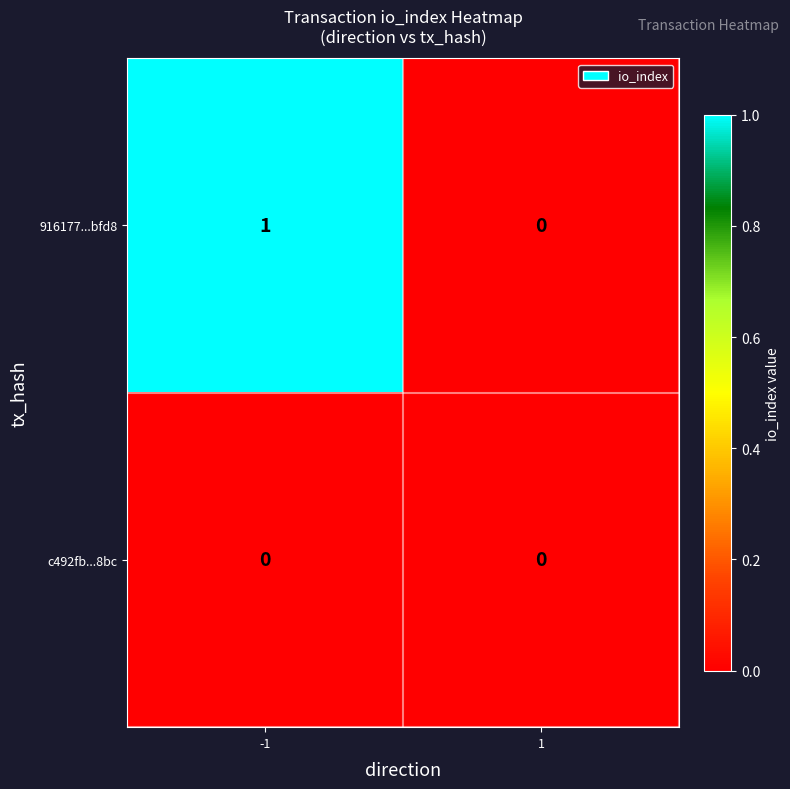

Which series has the widest spread of values?

916177...bfd8